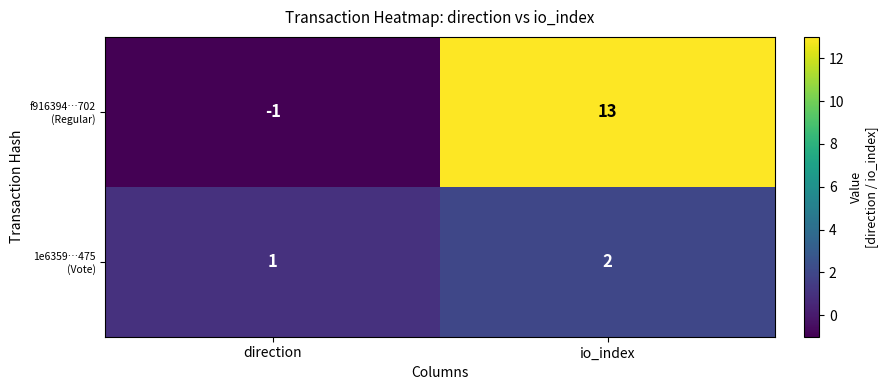

Count the number of data series in this chart.

2